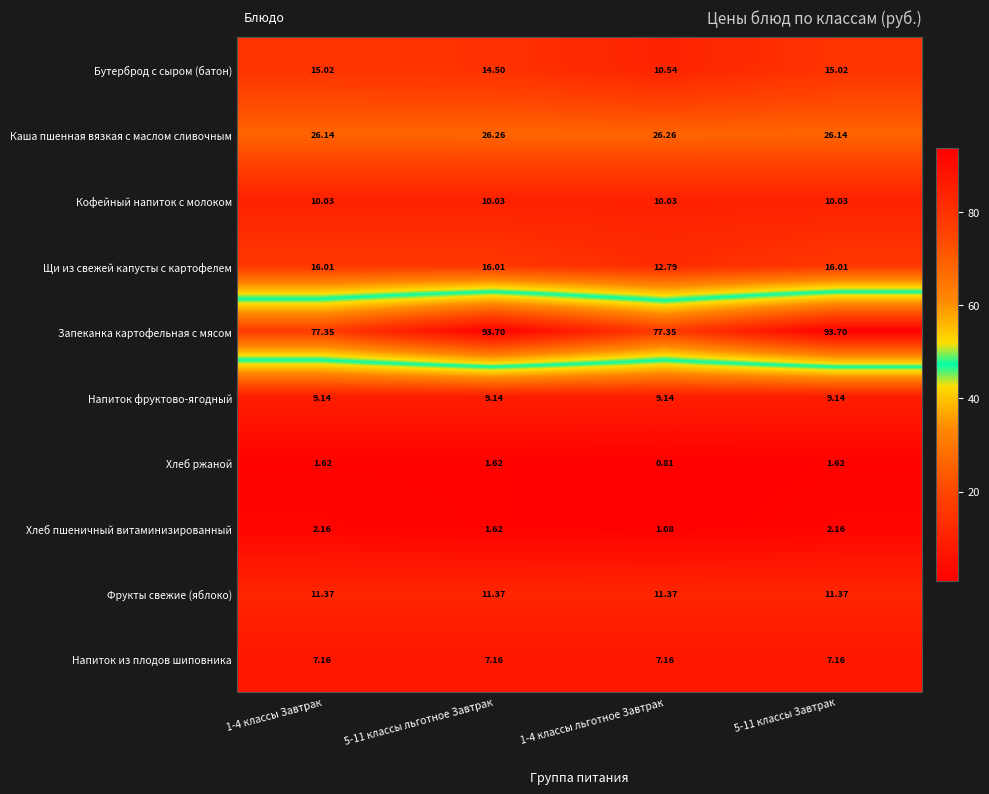

At which category does the chart reach its minimum across all series?

1-4 классы льготное Завтрак